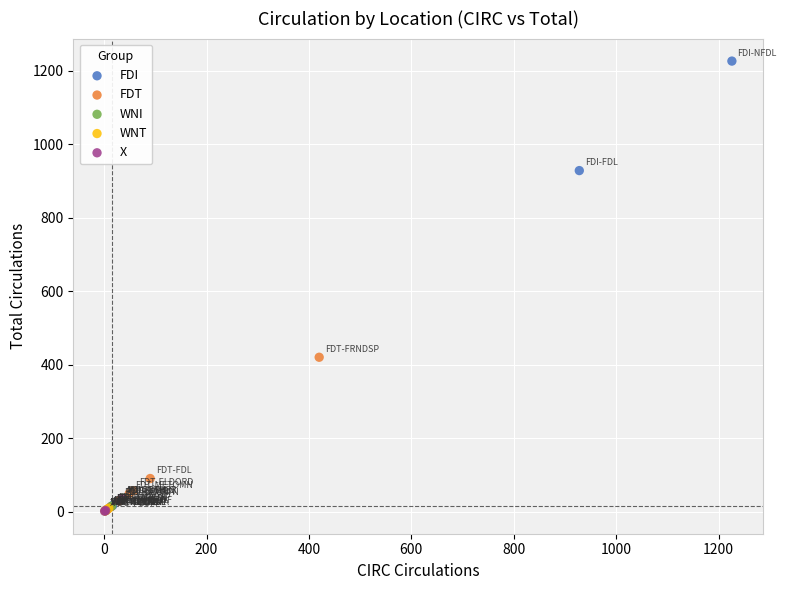

What are all the series names shown in the legend?

FDI, FDT, WNI, WNT, X